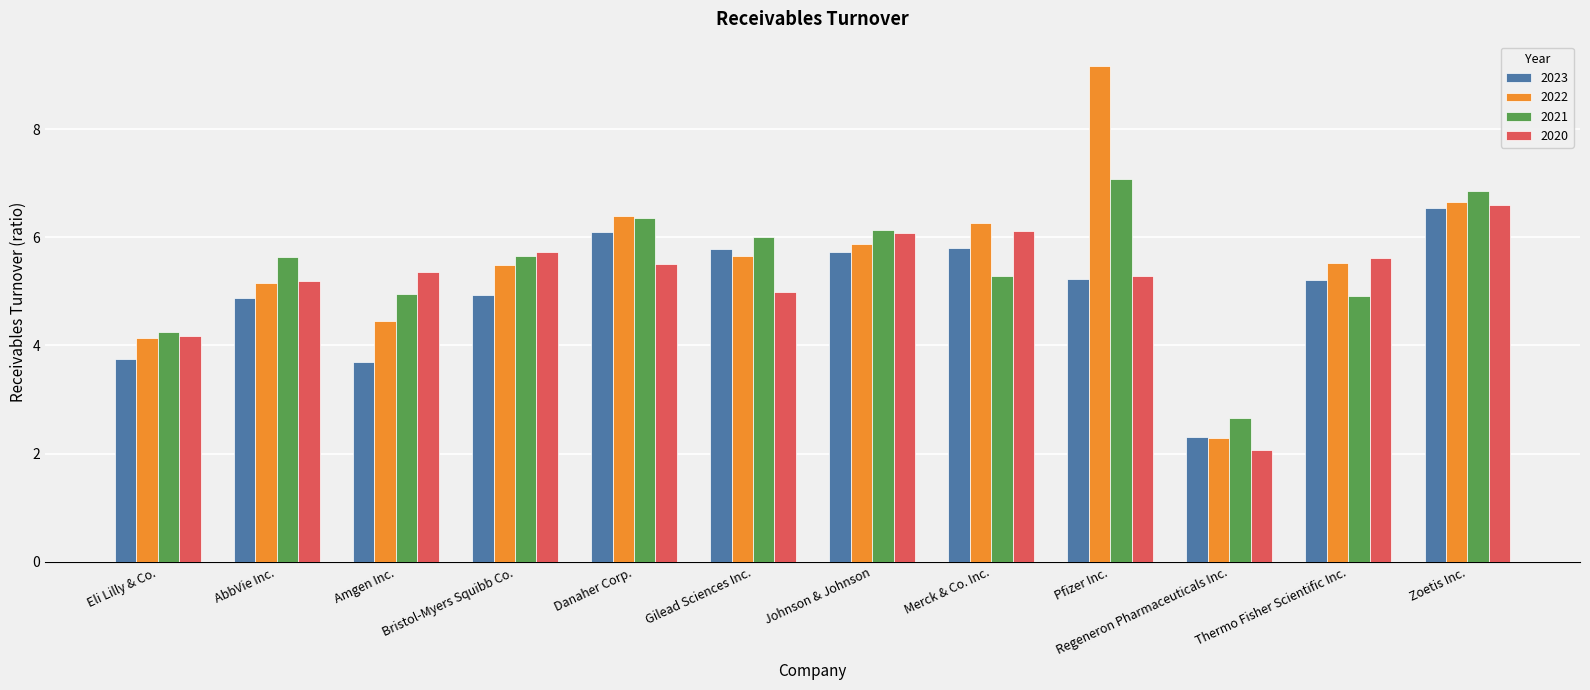

Are the bars grouped side by side (vs. stacked)?

Yes